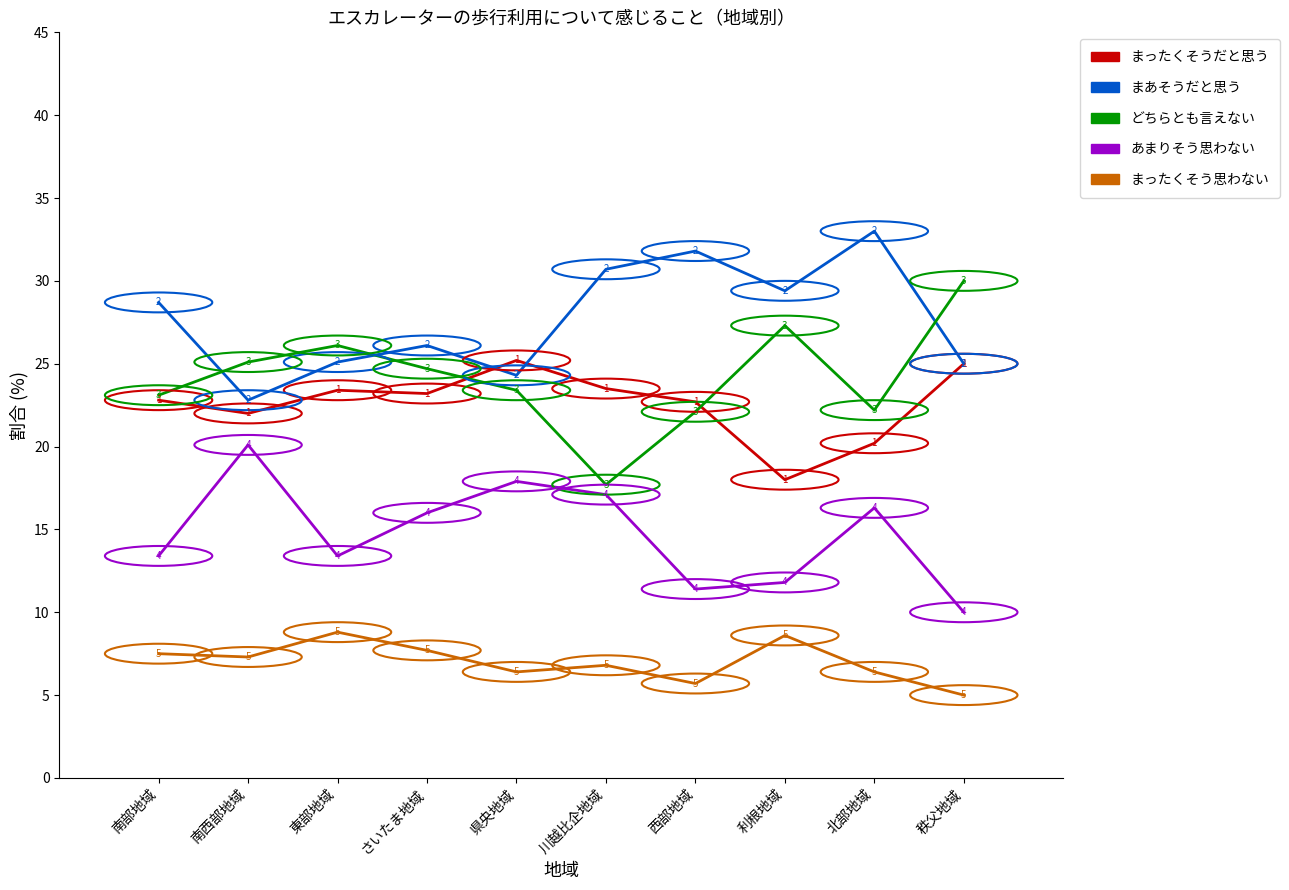

What position from the right is 南西部地域?

9